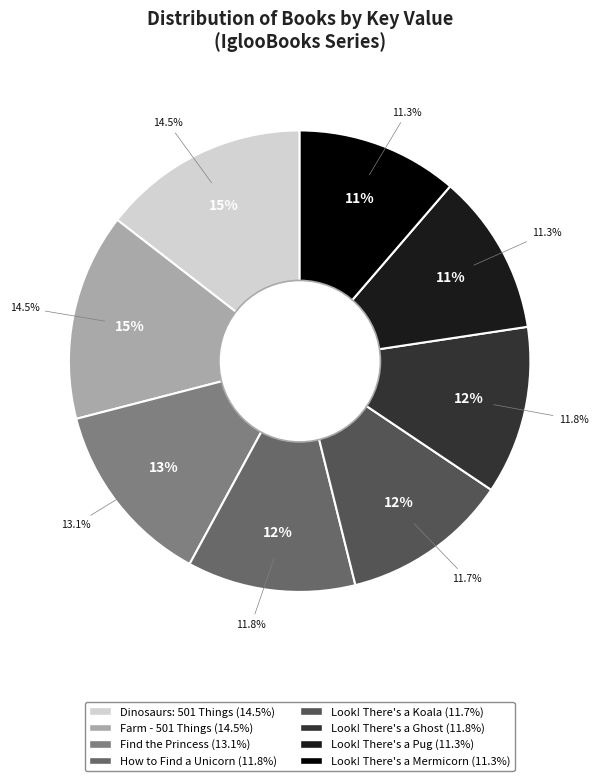

Does any single category account for the majority?

No